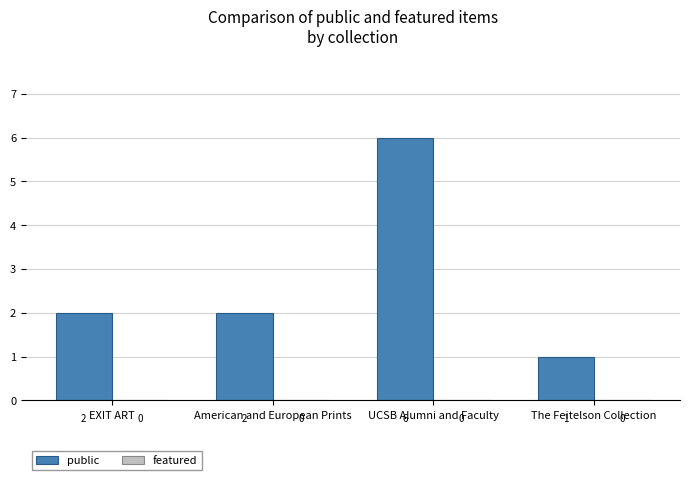

What is the change in value from UCSB Alumni and Faculty to The Feitelson Collection?

-5